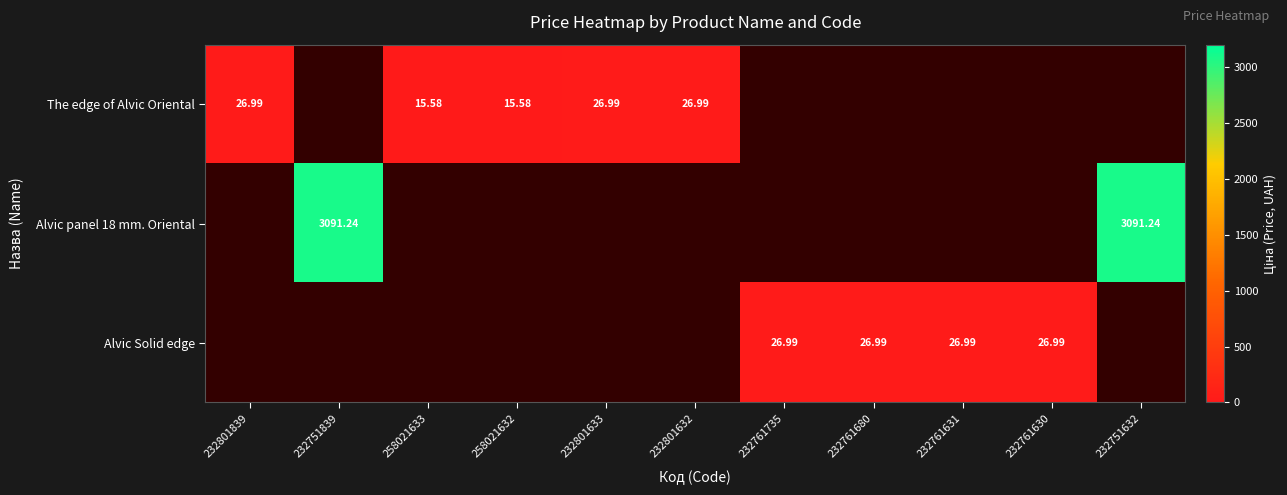

Rank the series by their average value, from lowest to highest.

The edge of Alvic Oriental, Alvic panel 18 mm. Oriental, Alvic Solid edge